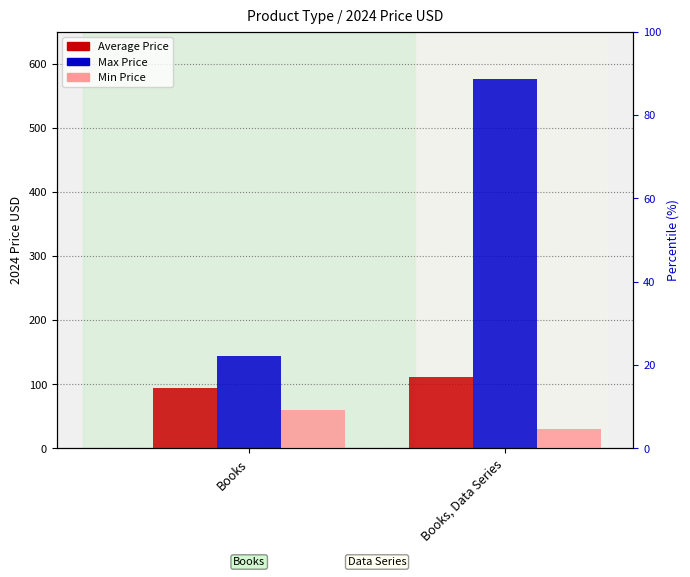

Which series has the largest total across all categories?

Max Price